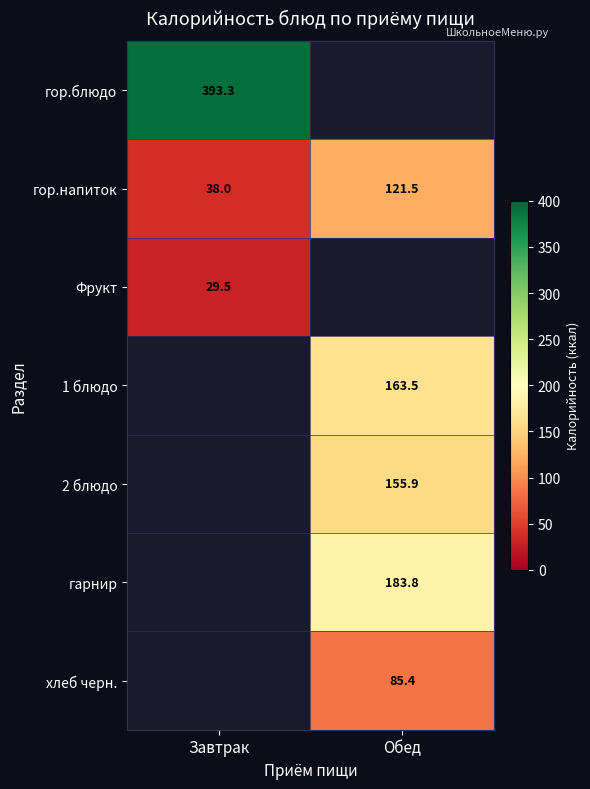

The value of 2 блюдо at Обед is 91.6. True or false?

False